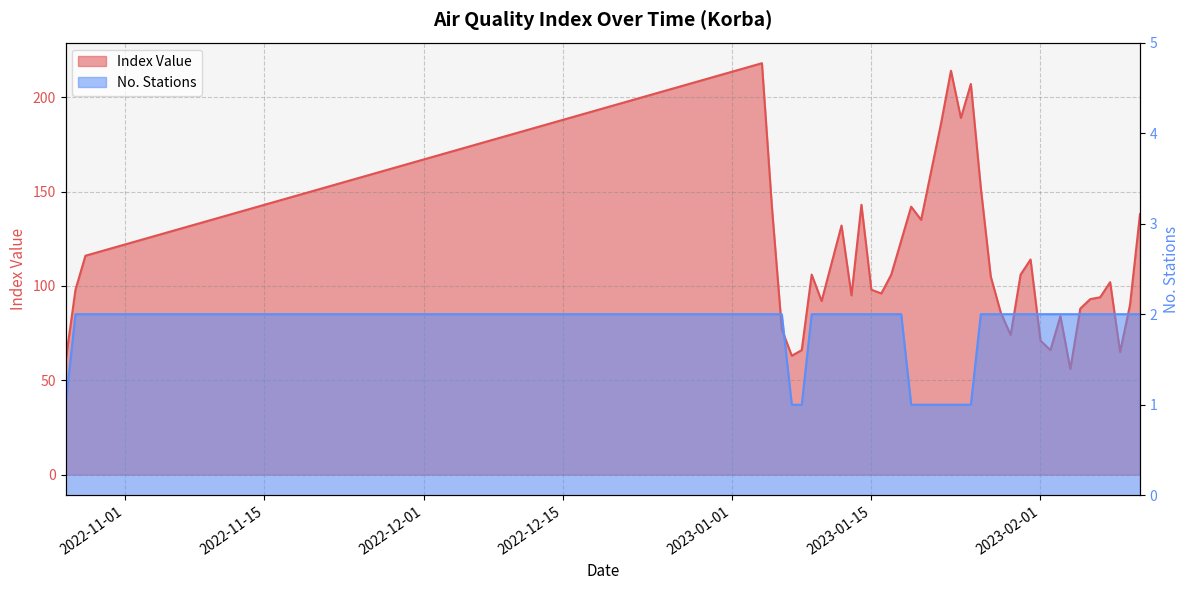

True or false: Index Value and No. Stations cross at least once.

False